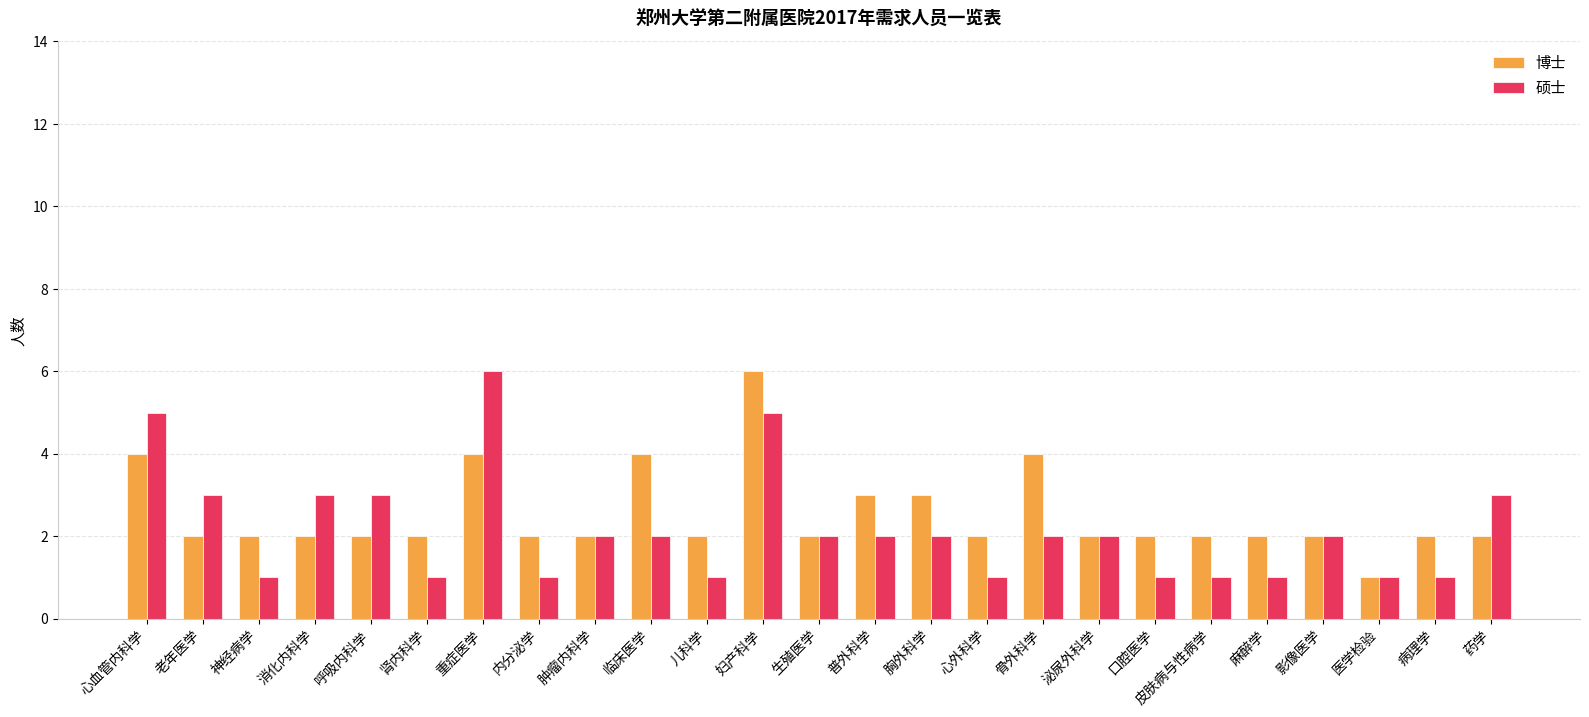

Is the value of 博士 at 内分泌学 greater than the value of 硕士 at 口腔医学?

Yes